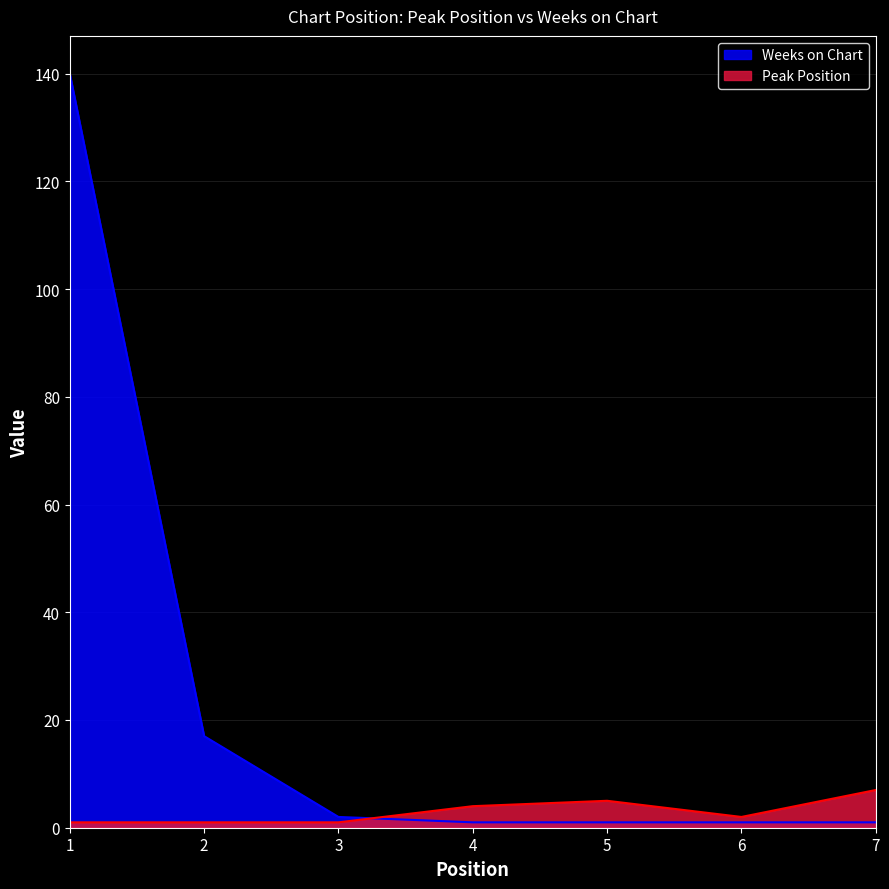

How many values in the Peak Position series are below 2?

3